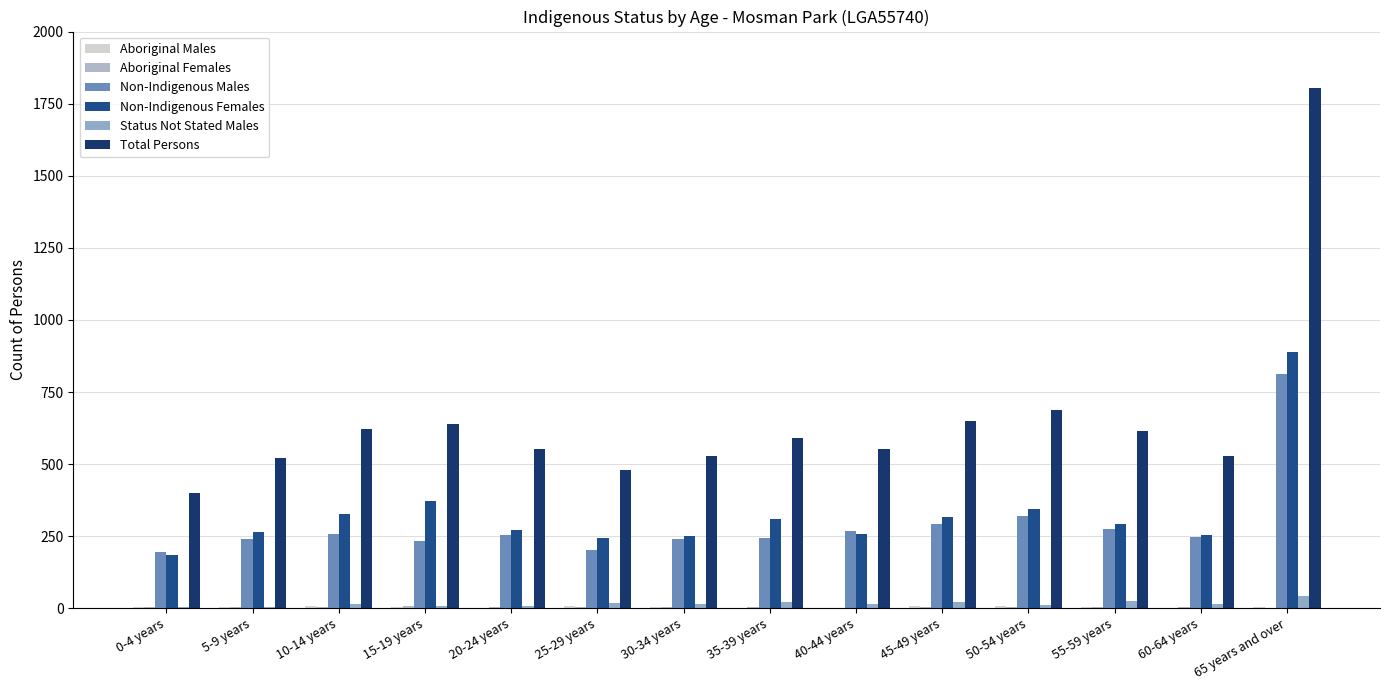

What is the difference between the Total Persons values at 60-64 years and 45-49 years?

123